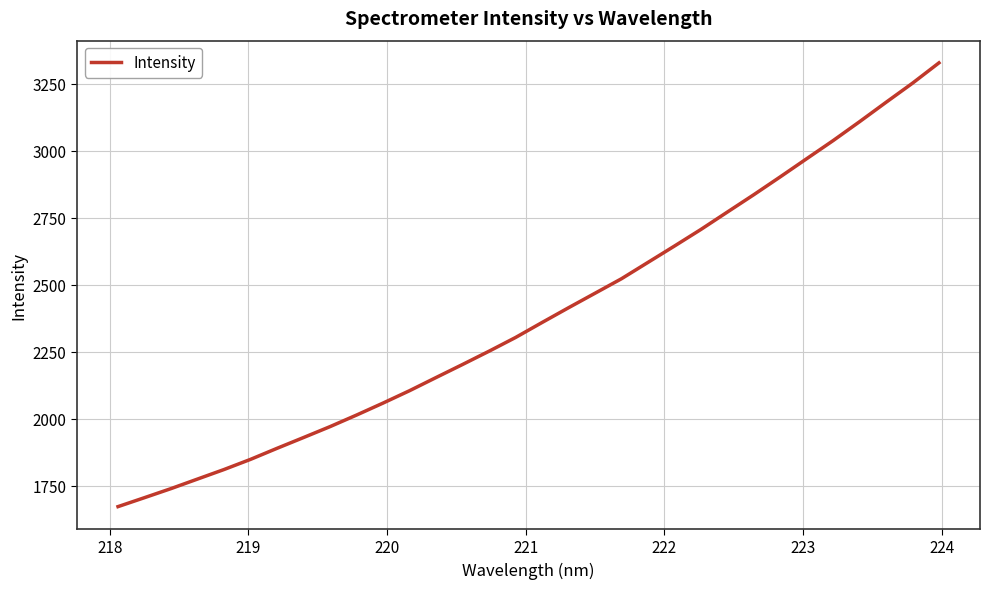

What is the minimum value shown in the chart?

1672.3